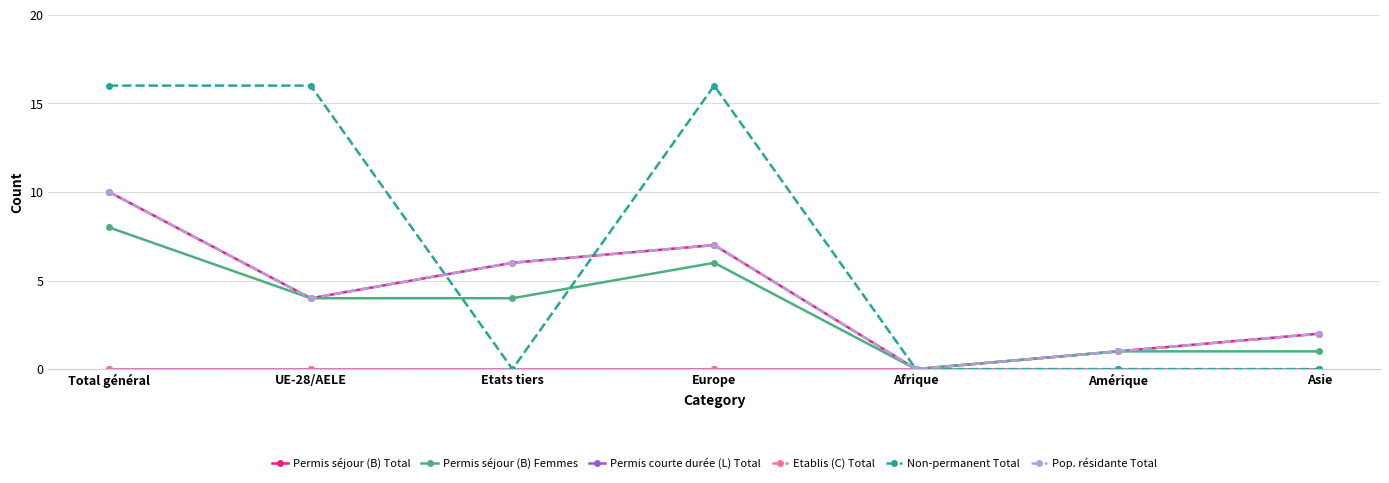

Between Asie and Total général, which is larger?

Total général